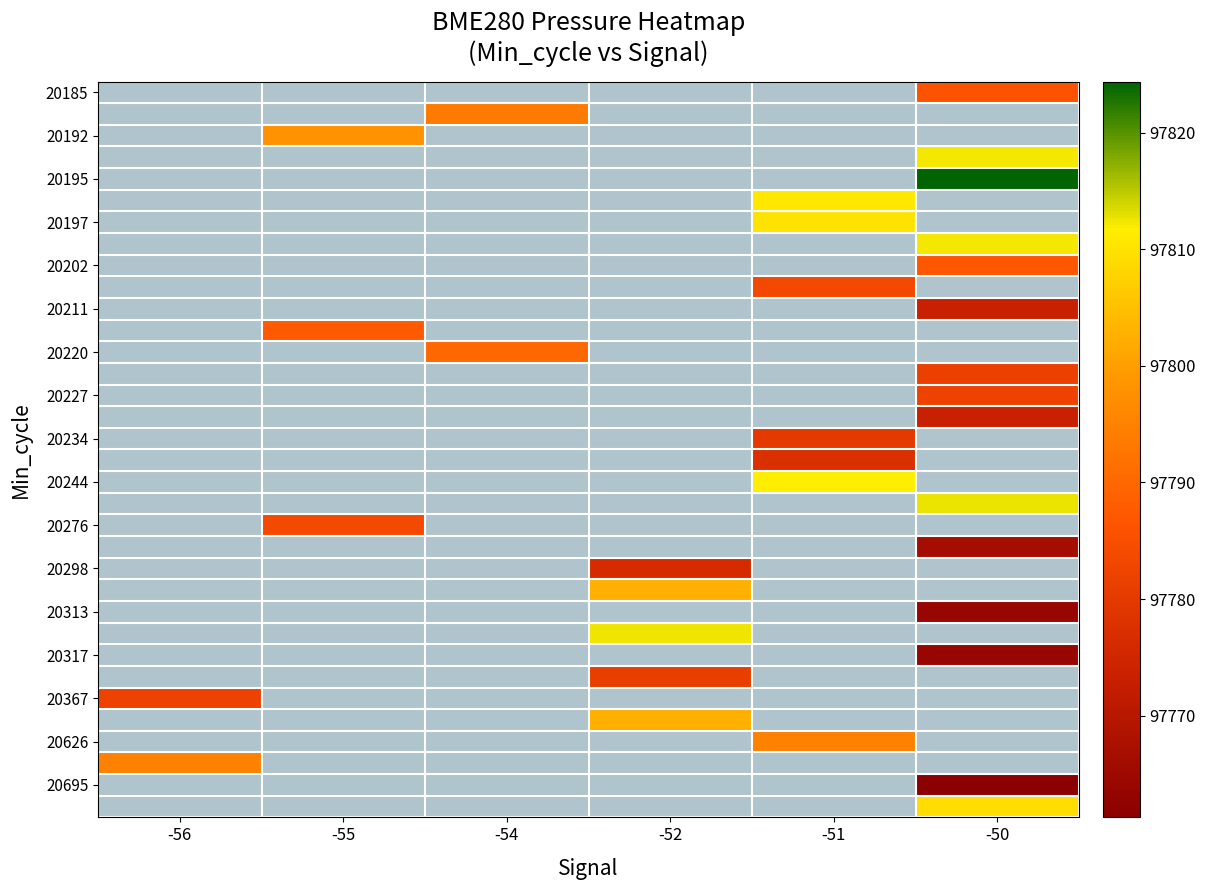

Is the value of 20298 at -54 greater than the value of 20197 at -52?

No